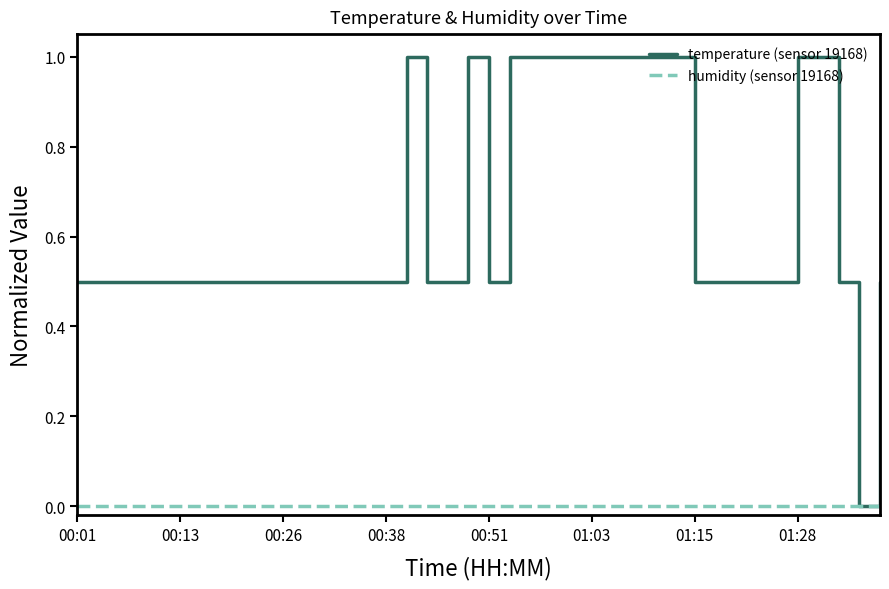

Which series has the largest range (max minus min)?

temperature (sensor 19168)